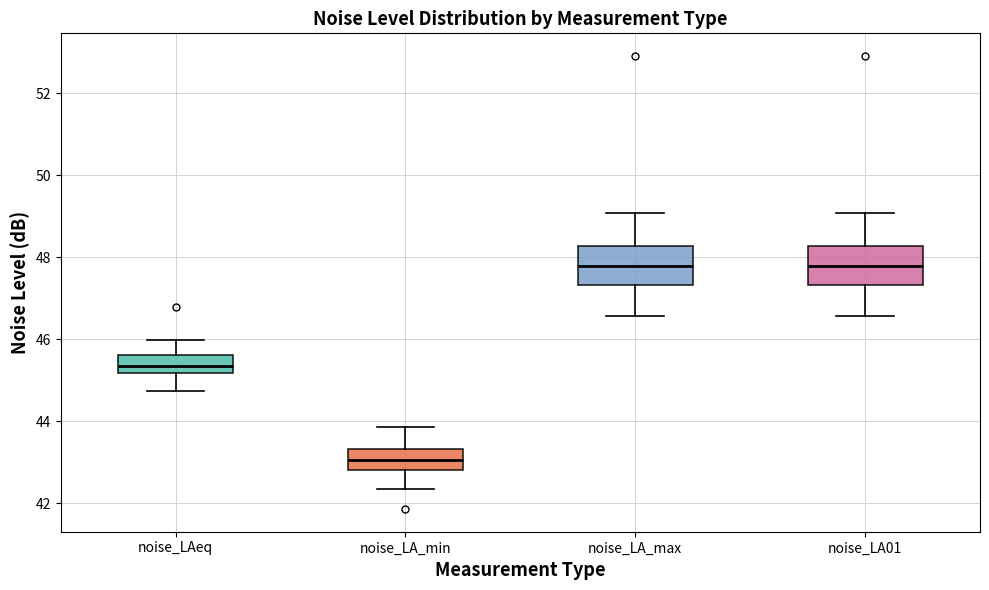

Where does the median line of the box for noise_LA_min sit on the y-axis? The values are not printed on the chart, so give them approximately, as read against the axis.

43.0